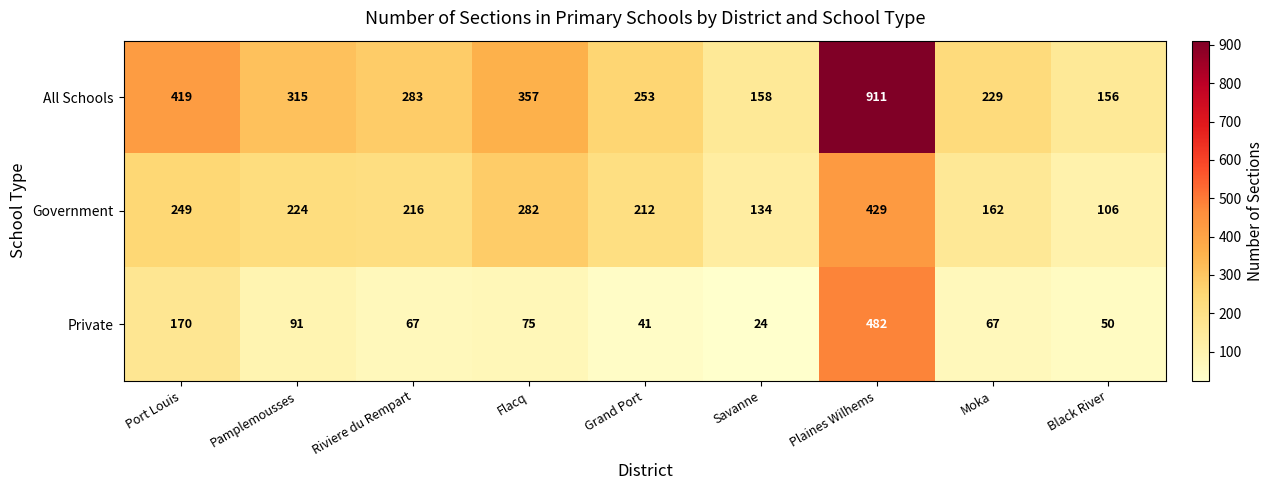

The All Schools series shows 458 at Plaines Wilhems. True or false?

False